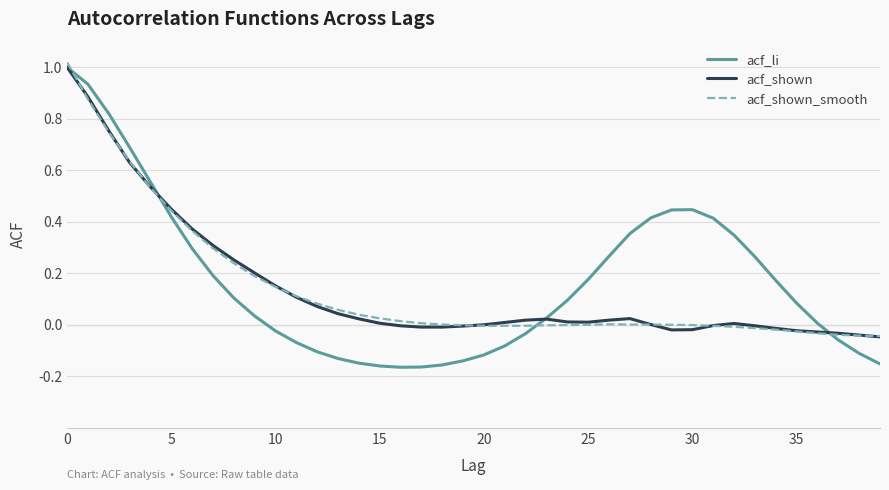

Does the chart display data point markers on the line(s)?

No